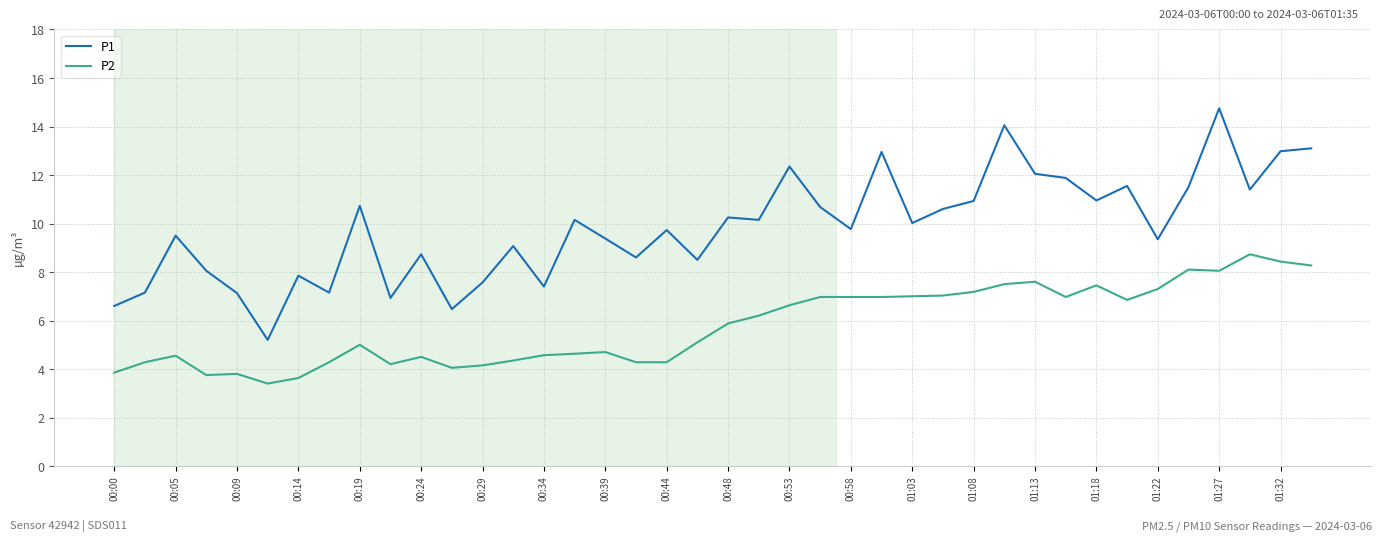

What is the minimum value shown in the chart?

3.4